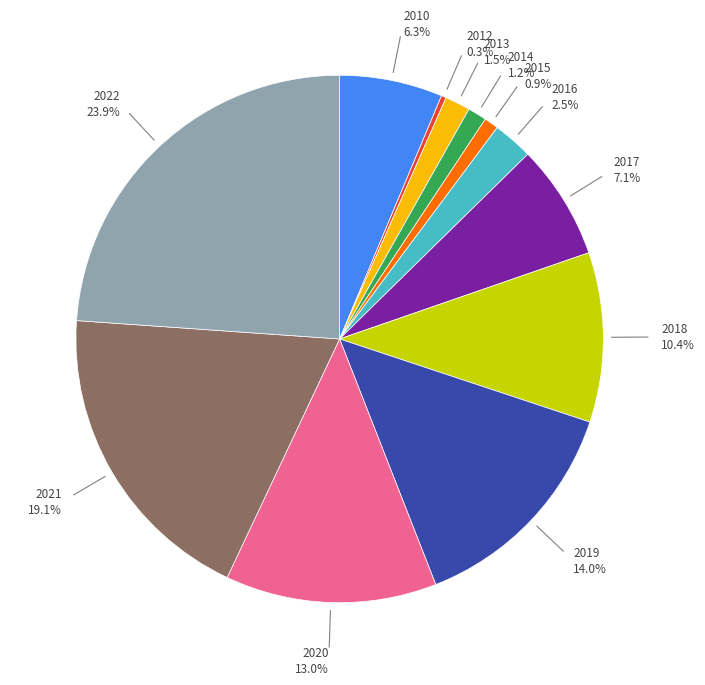

To the nearest percent, what is the difference between the largest and smallest slice percentages?

24%